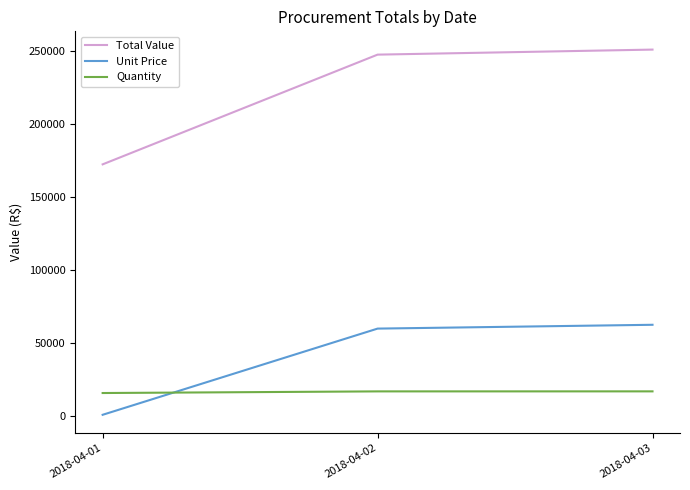

Rank the series at 2018-04-03 from highest to lowest value.

Total Value, Unit Price, Quantity